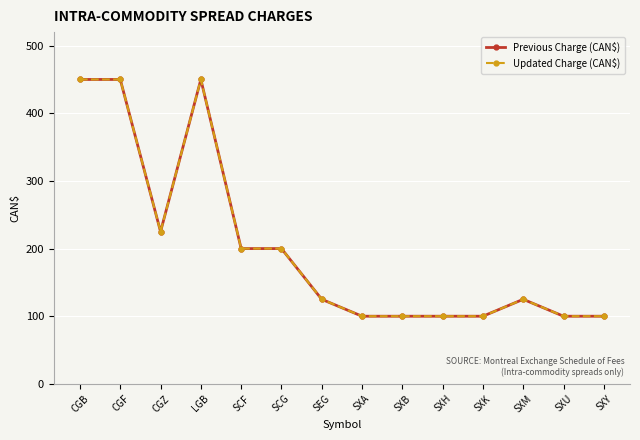

Is this an area chart (filled region under the line)?

No